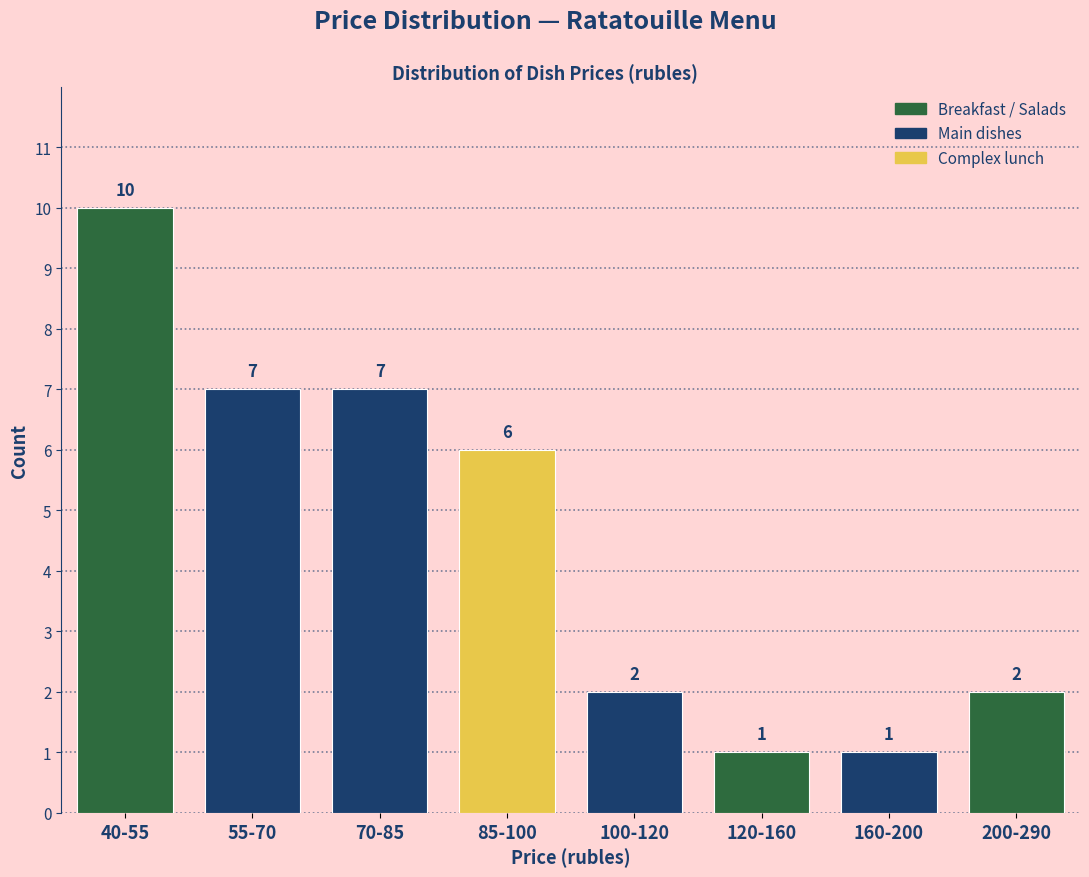

Reading right to left, what are all the values shown in this chart?

2	1	1	2	6	7	7	10